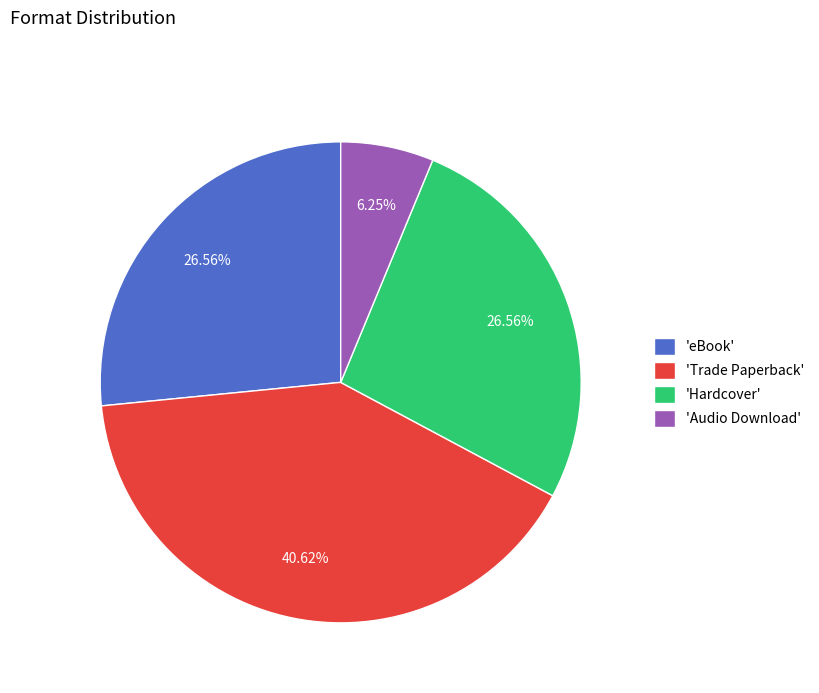

Combined, do 'Trade Paperback' and 'Hardcover' account for over 50%?

Yes